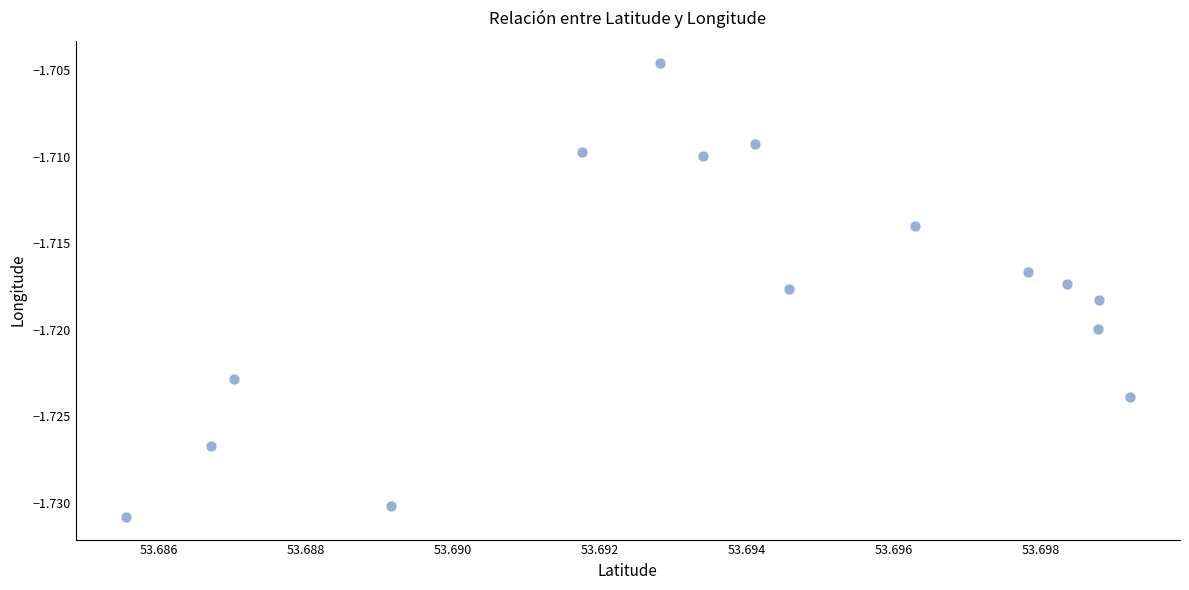

Count the number of points in this scatter plot.

15